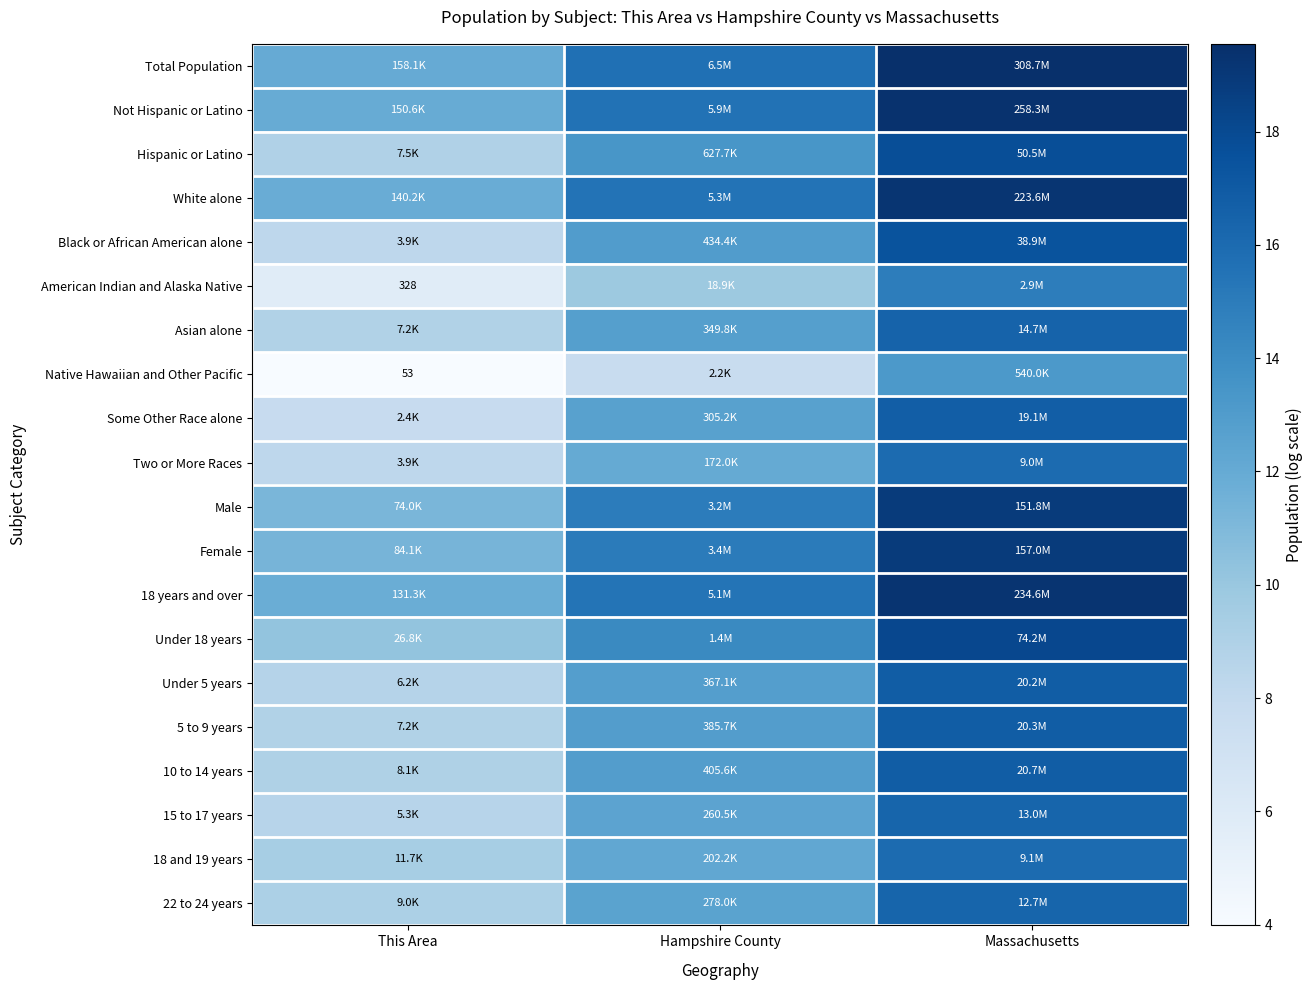

The American Indian and Alaska Native series shows 3.1 at This Area. True or false?

False